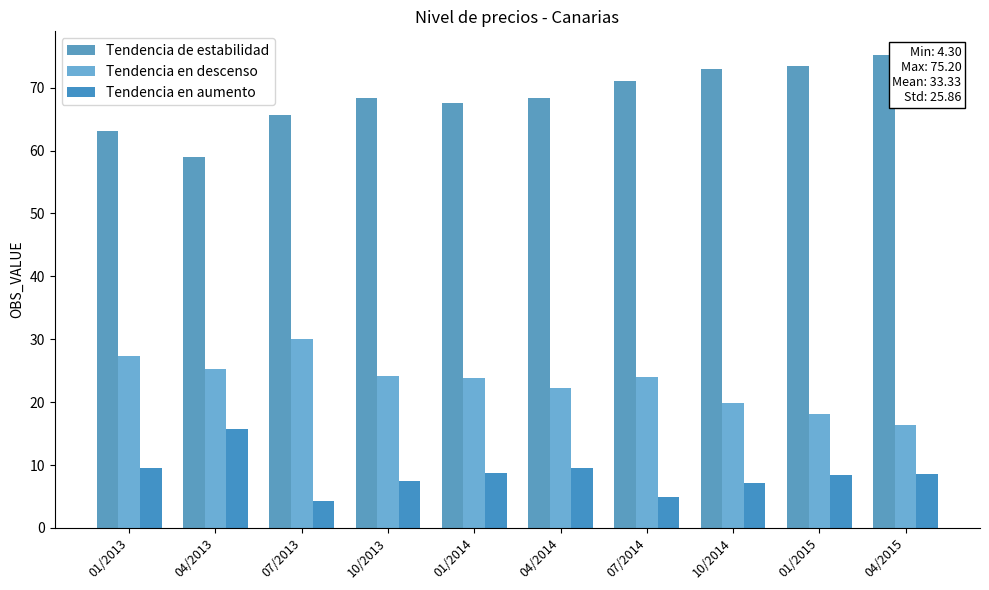

What is the total value across all series at 07/2013?

100.0